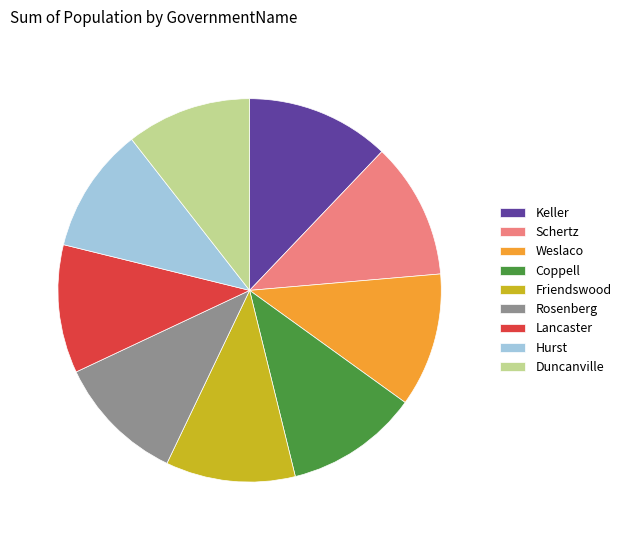

Does any single category account for the majority?

No